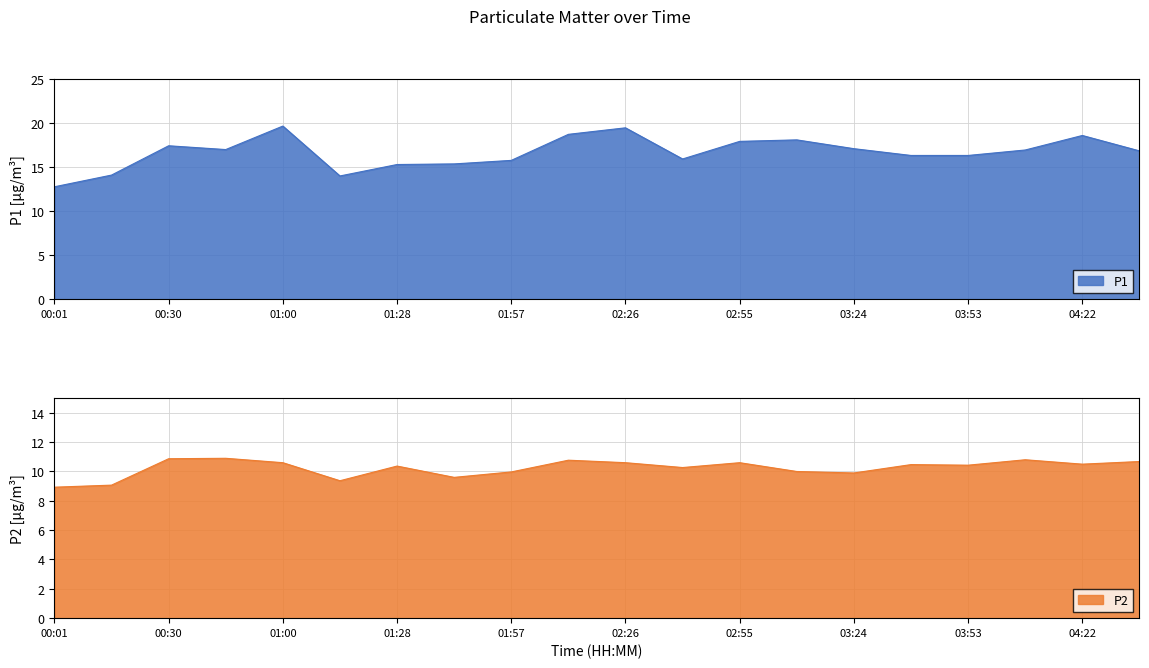

What value does the P1 series have at 03:24?

17.1